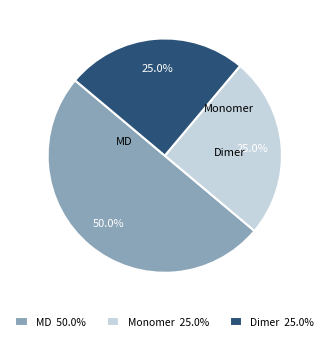

What is the smallest slice in the pie chart?

Monomer